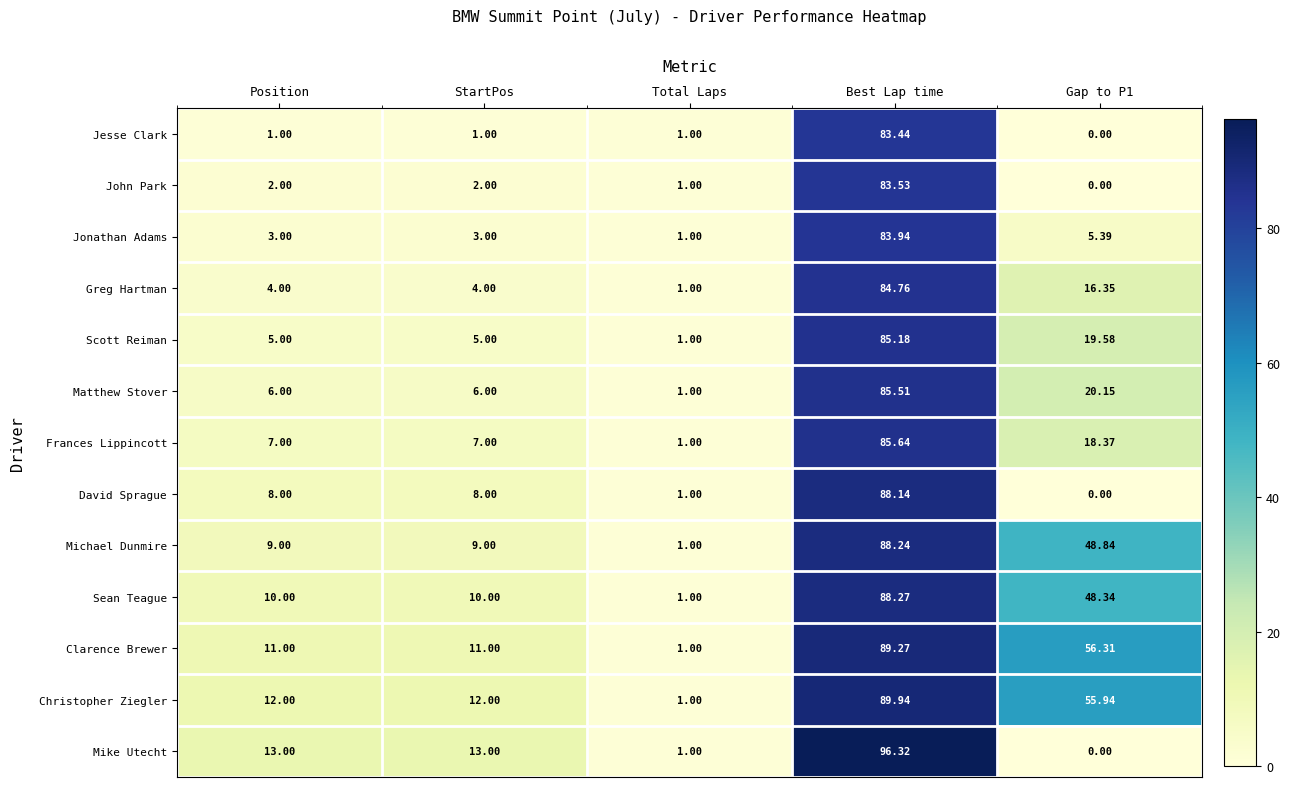

Which category has the lowest value in the Clarence Brewer series?

Total Laps